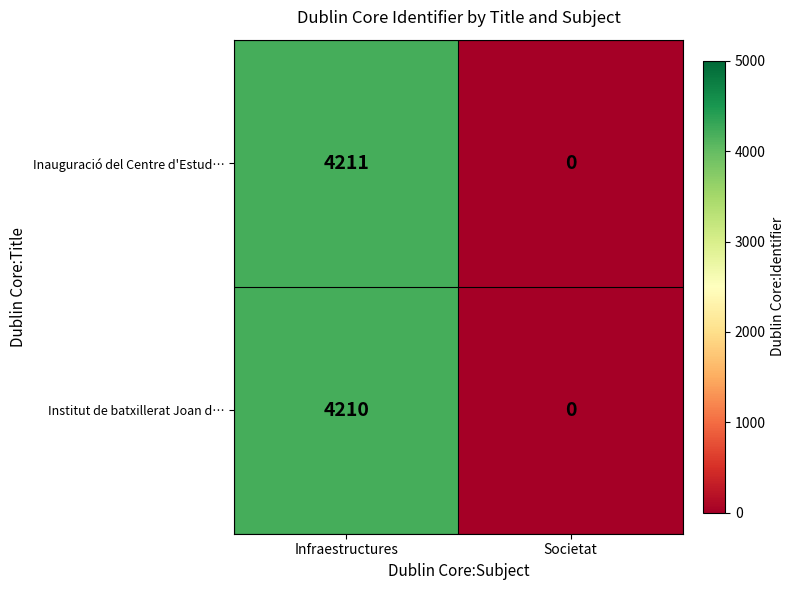

Which series has the largest range (max minus min)?

Inauguració del Centre d'Estud…